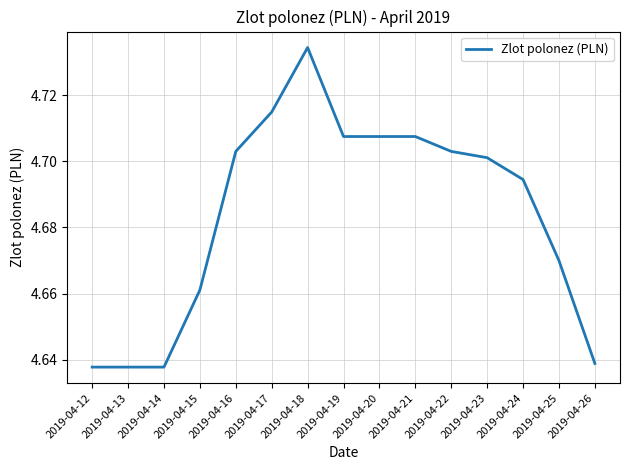

Between 2019-04-26 and 2019-04-22, which is larger?

2019-04-22